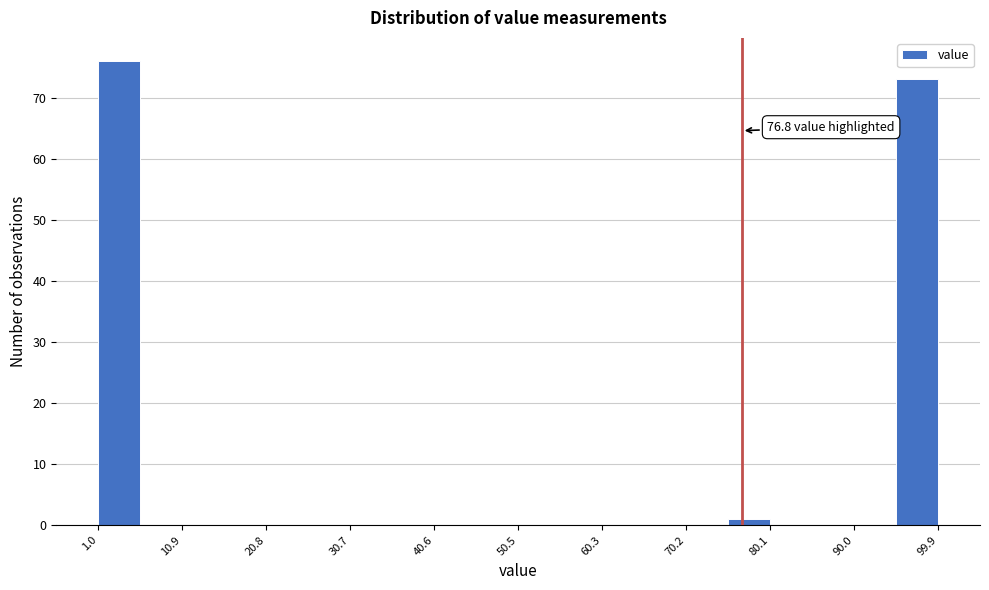

Which range on the x-axis has the tallest bar?

1 to 6